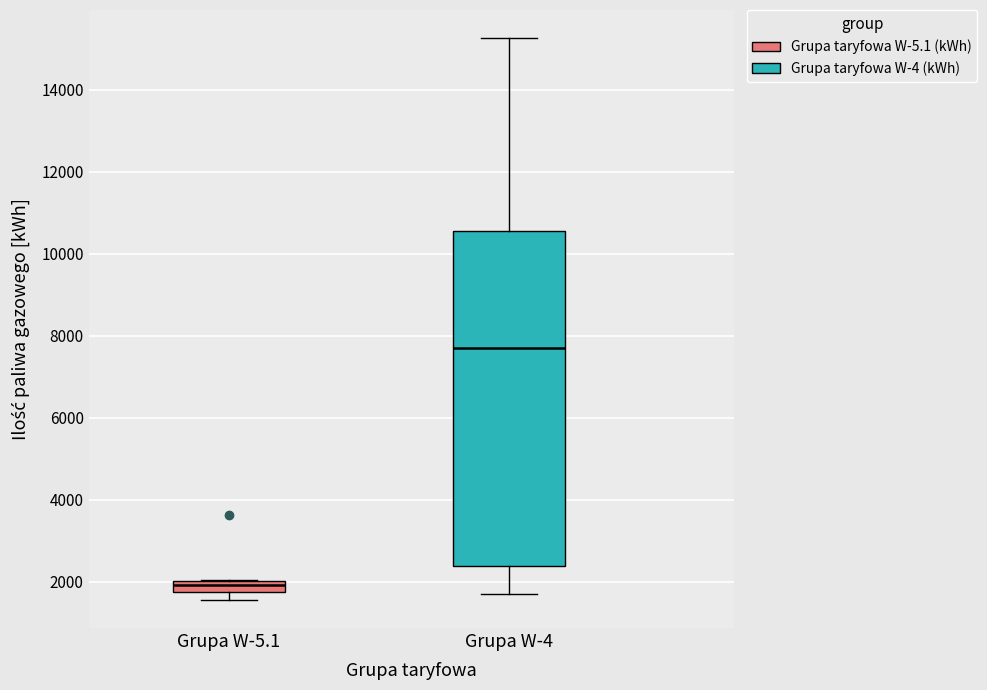

Which box's median line is the highest?

Grupa W-4